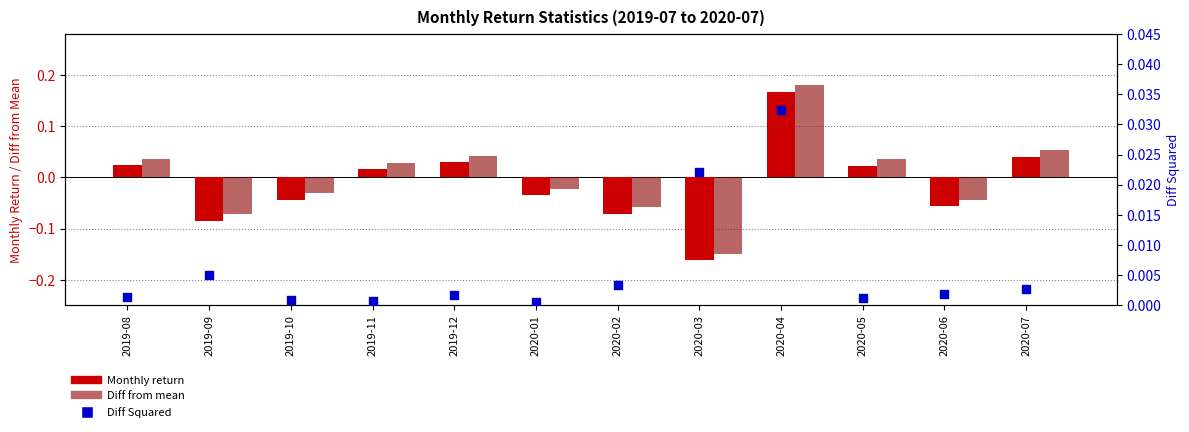

Is the value of Diff from mean at 2019-12 greater than the value of Monthly return at 2019-09?

Yes